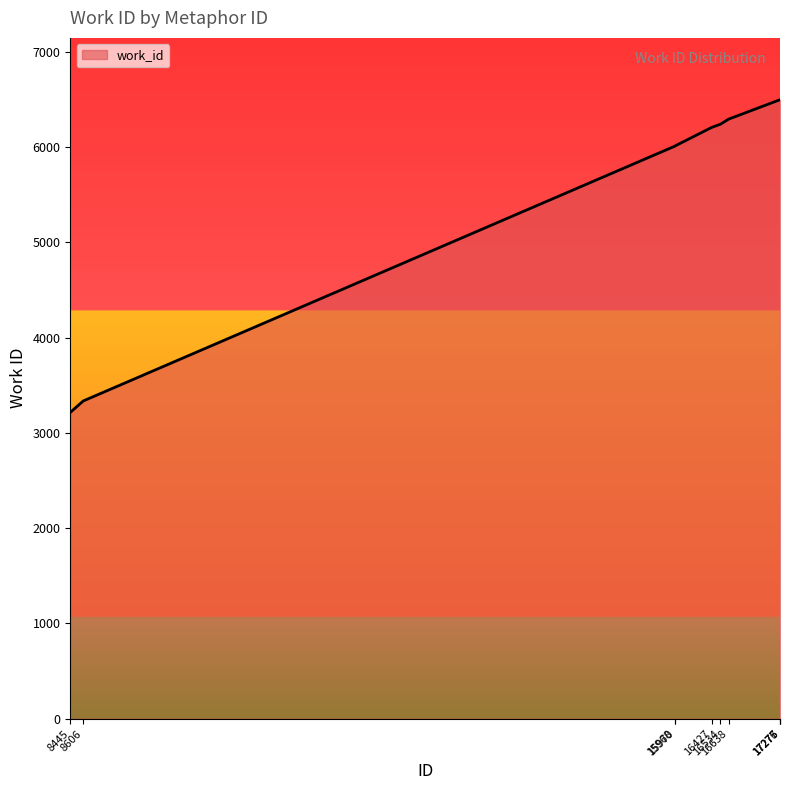

Between 16427 and 8445, which is larger?

16427